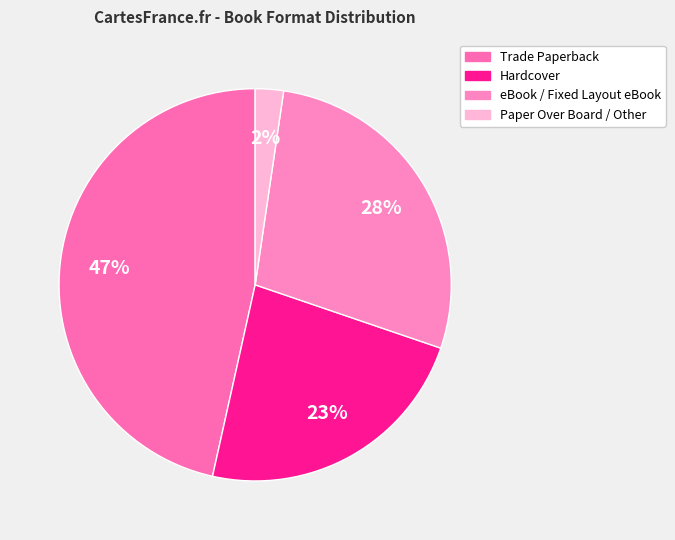

To the nearest percent, what is the average slice percentage?

25%